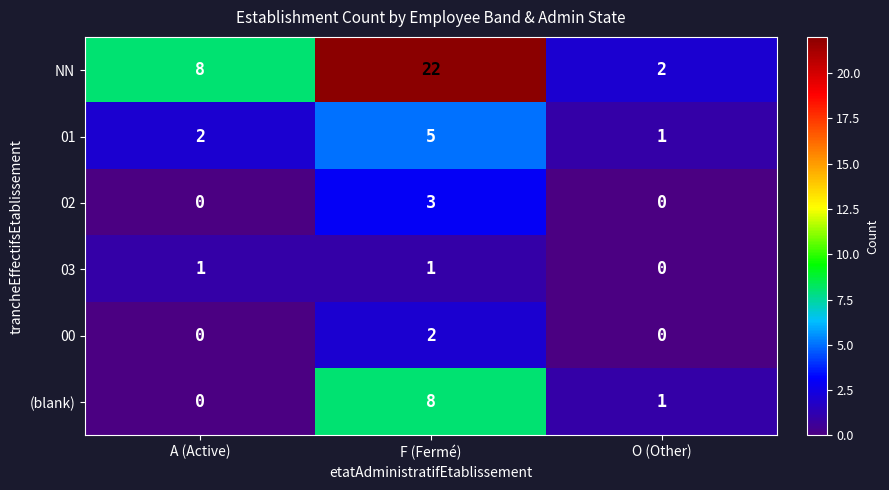

How many 00 values are between 0 and 2?

3